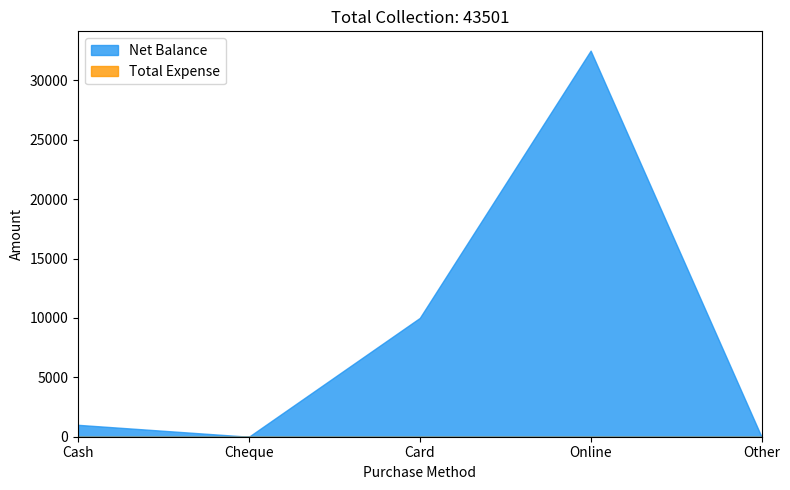

How many positive values does the Net Balance series have?

3